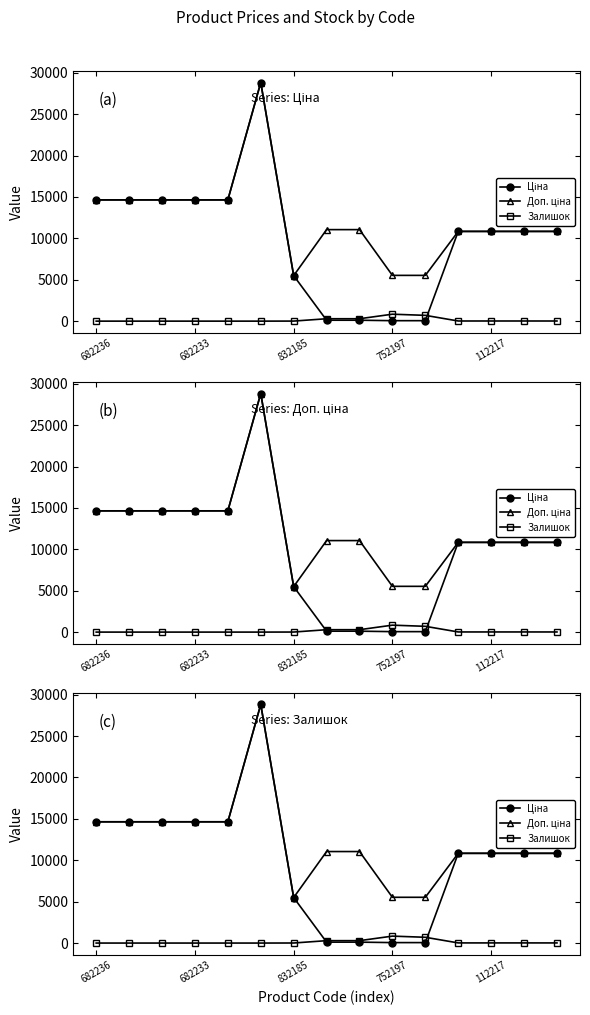

What position from the right is 8?

7